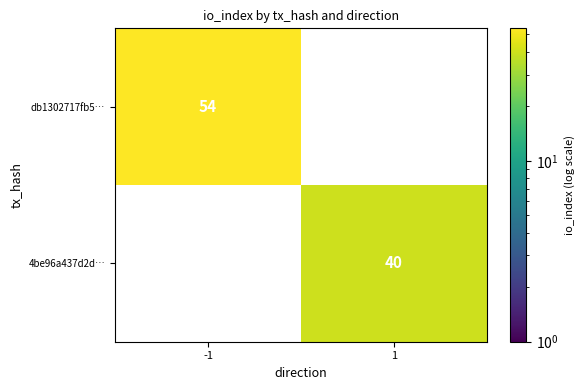

Rank the categories by 4be96a437d2d… value from highest to lowest.

-1, 1